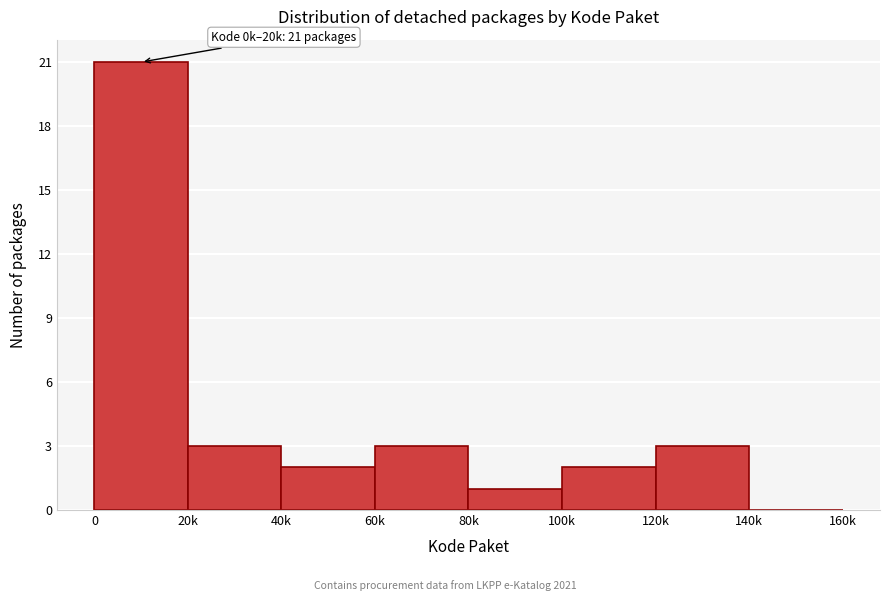

Reading left to right, list all the values displayed in this chart.

0=21	20k=3	40k=2	60k=3	80k=1	100k=2	120k=3	140k=0